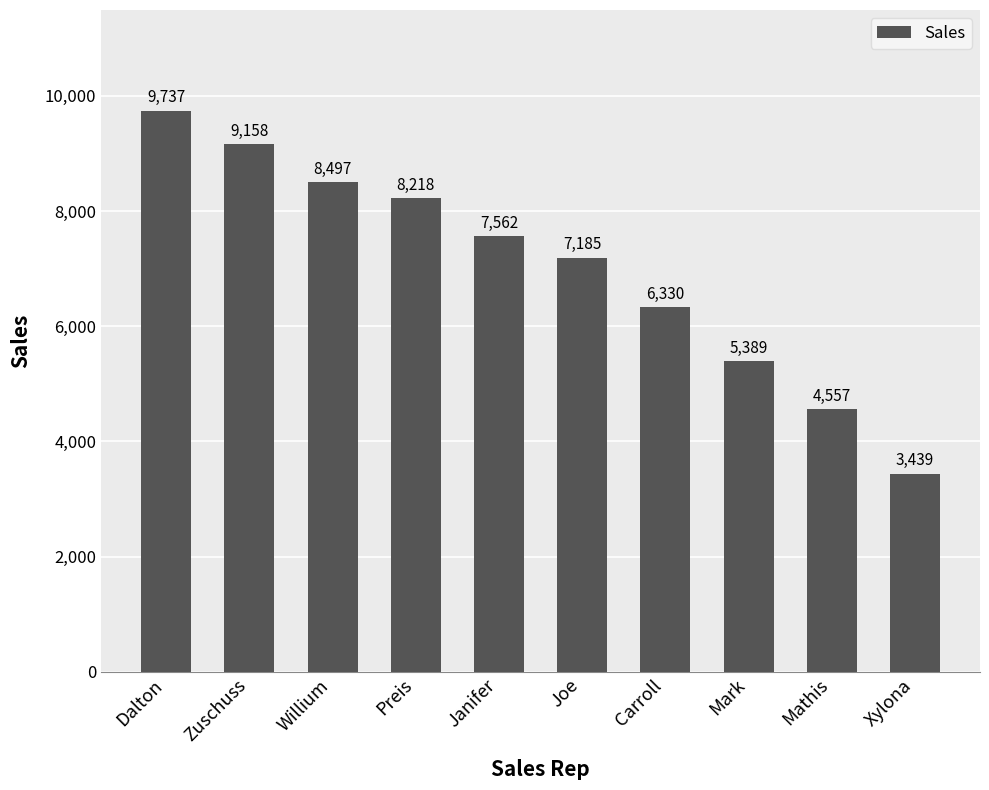

Reading left to right, list all the values displayed in this chart.

Dalton=9737	Zuschuss=9158	Willium=8497	Preis=8218	Janifer=7562	Joe=7185	Carroll=6330	Mark=5389	Mathis=4557	Xylona=3439